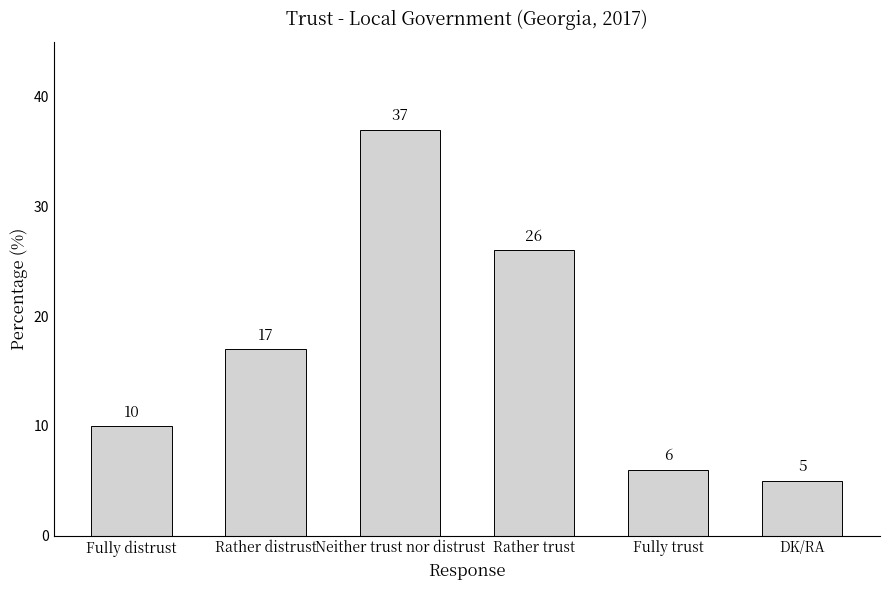

What is the sum of all values?

101